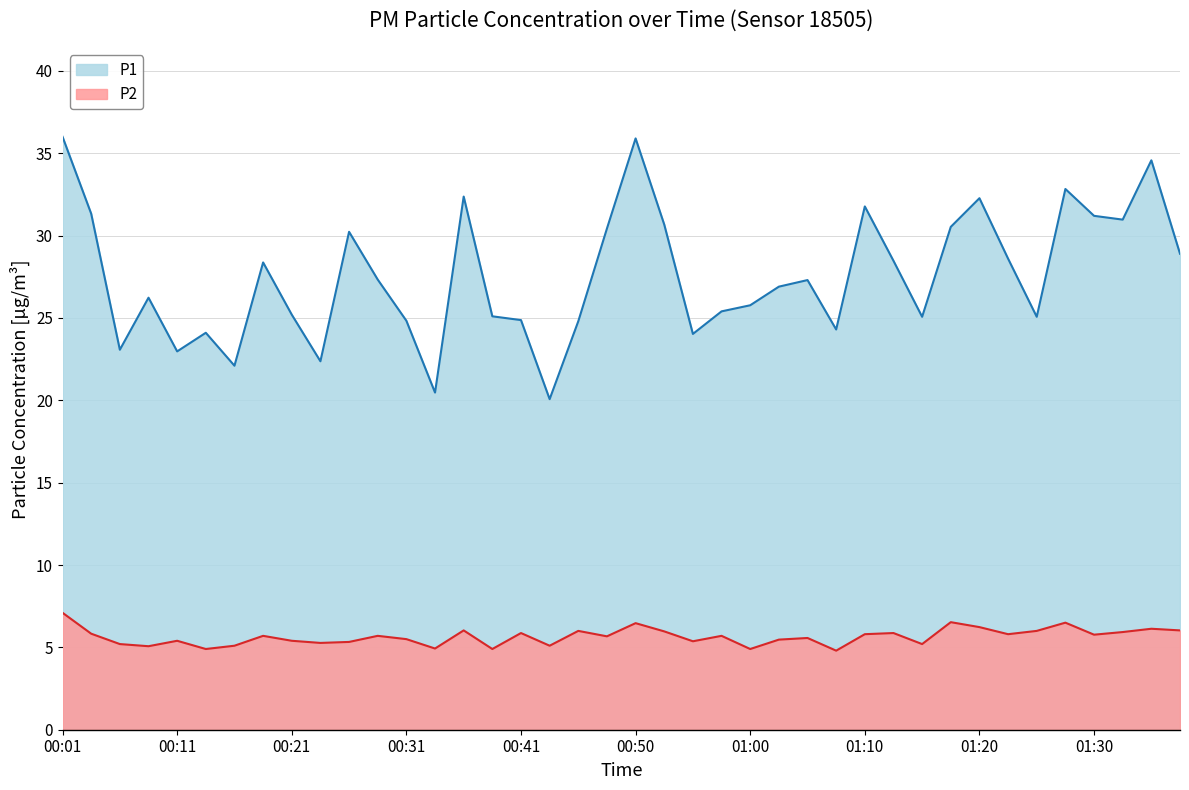

What is the minimum value for P2?

4.8